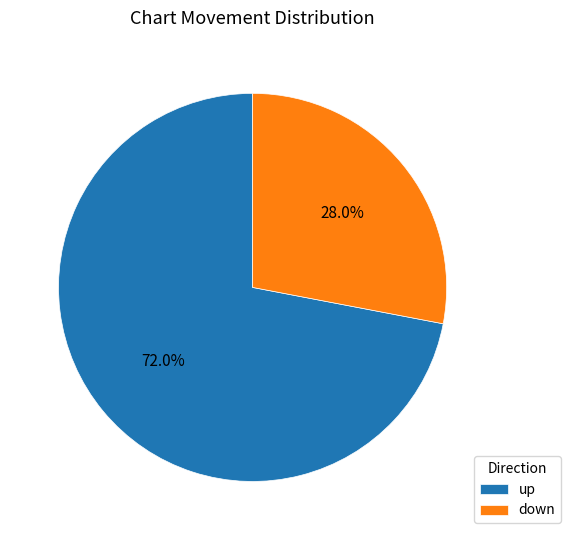

Which slice is the largest?

up